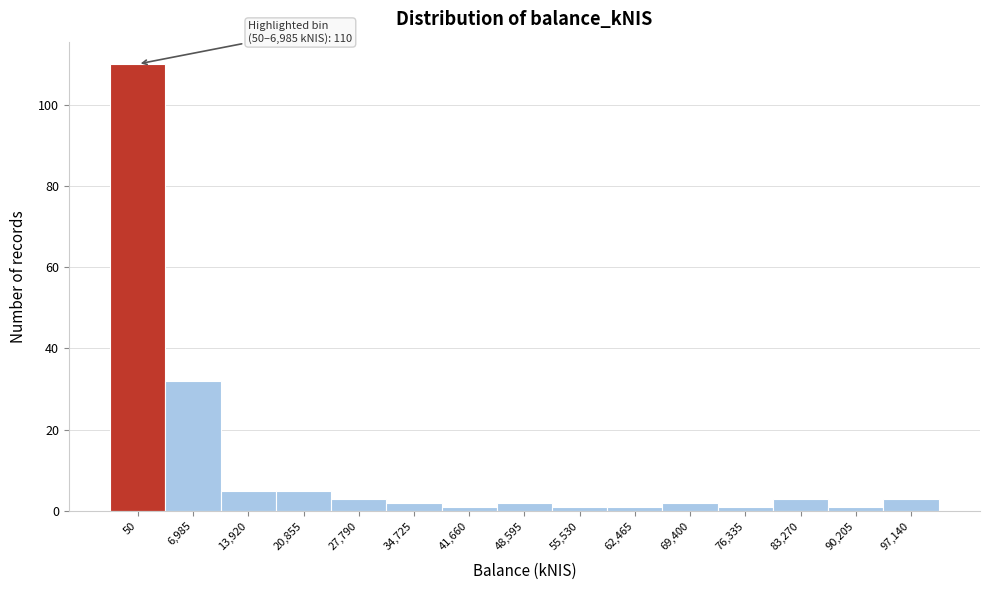

Reading left to right, what are all the values shown in this chart?

50=110	6,985=32	13,920=5	20,855=5	27,790=3	34,725=2	41,660=1	48,595=2	55,530=1	62,465=1	69,400=2	76,335=1	83,270=3	90,205=1	97,140=3